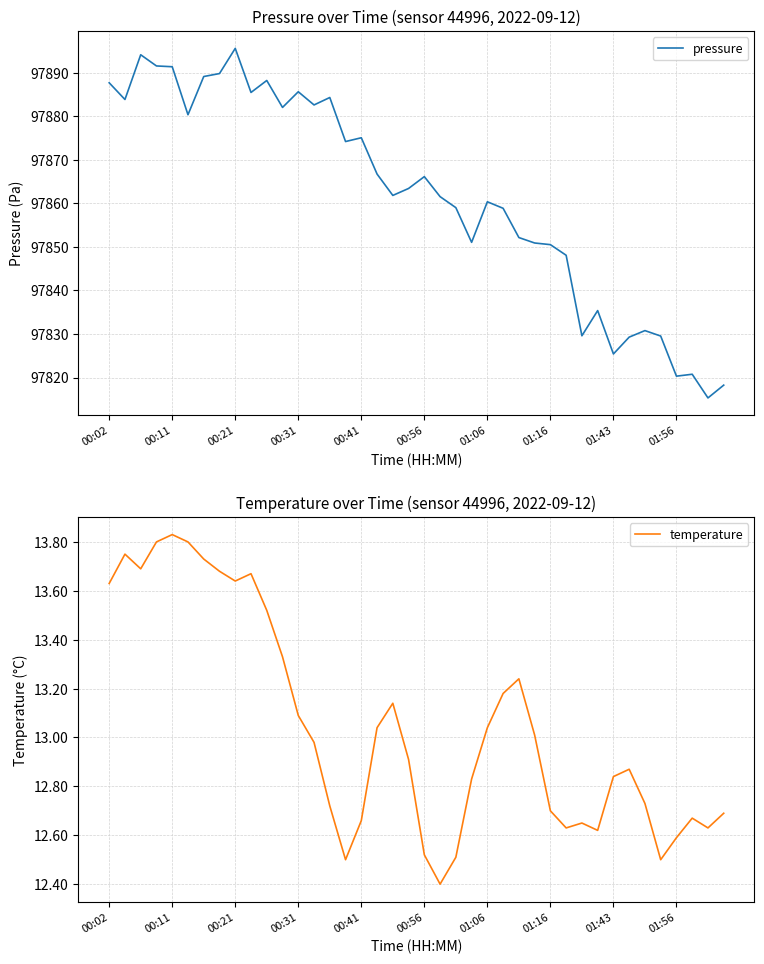

What is the average value of the temperature series?

13.0